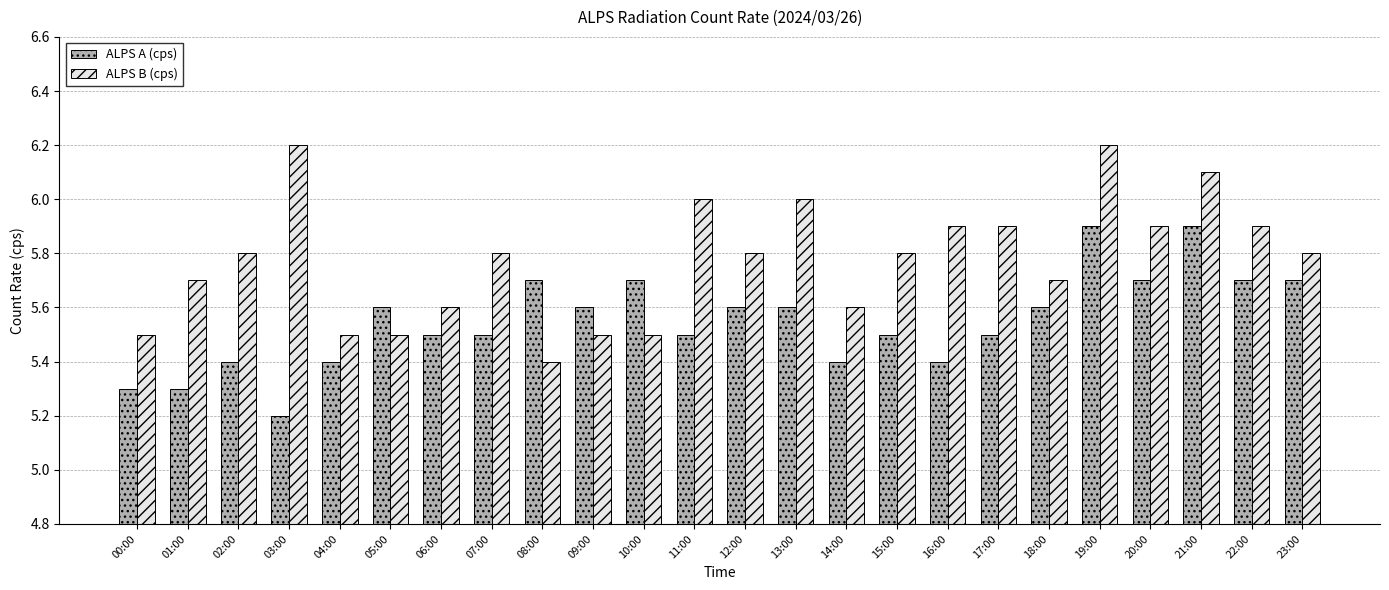

List the series in order of their overall mean, highest first.

ALPS B (cps), ALPS A (cps)